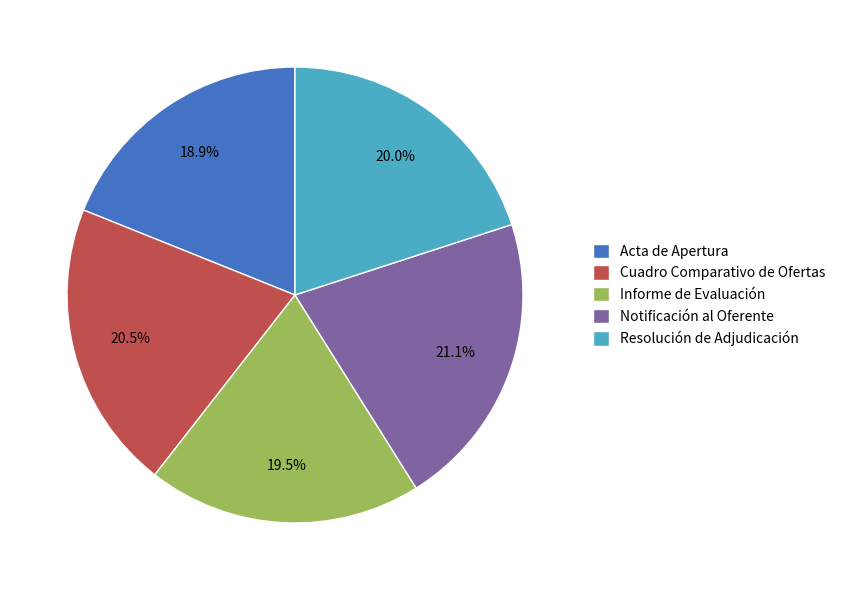

Rank the categories by value from lowest to highest.

Acta de Apertura, Informe de Evaluación, Resolución de Adjudicación, Cuadro Comparativo de Ofertas, Notificación al Oferente